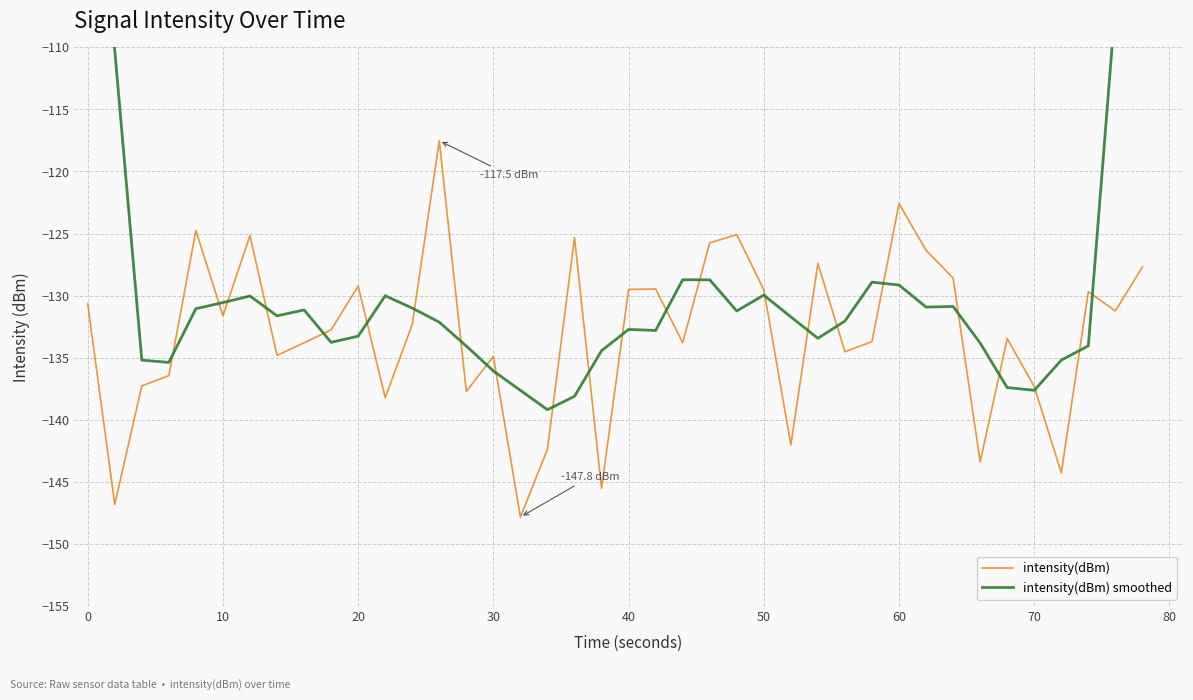

What is the highest value of the intensity(dBm) series?

-117.5